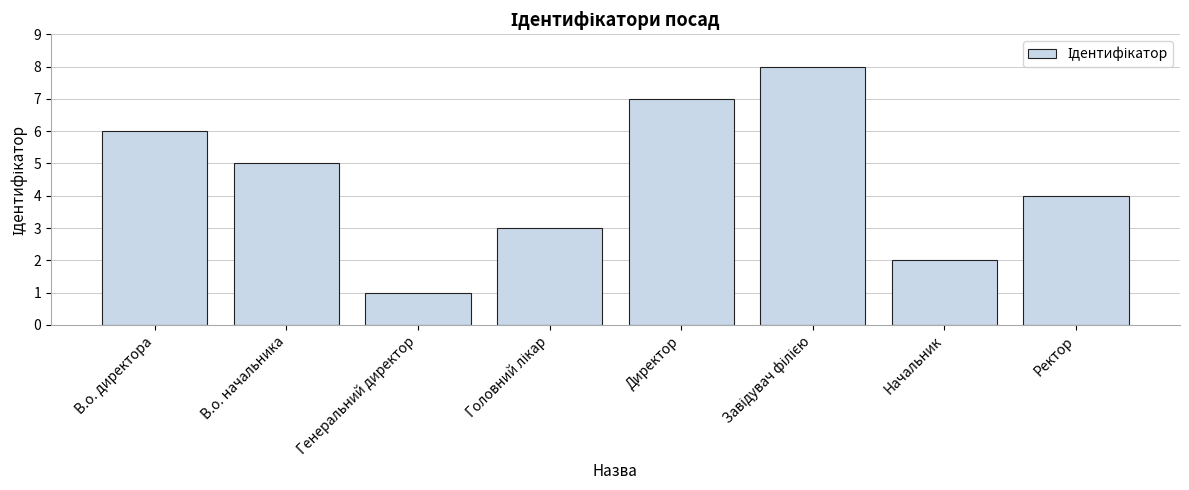

What is the label of the 4th bar from the right?

Директор